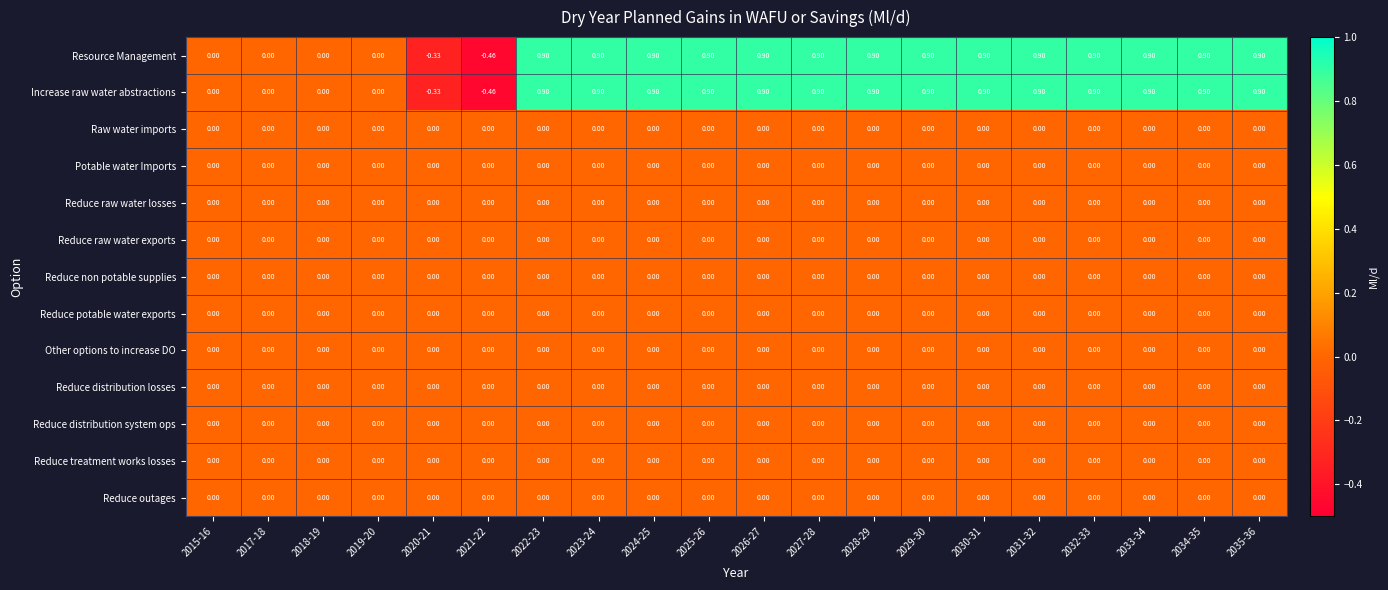

What is the total value across all series at 2028-29?

1.8